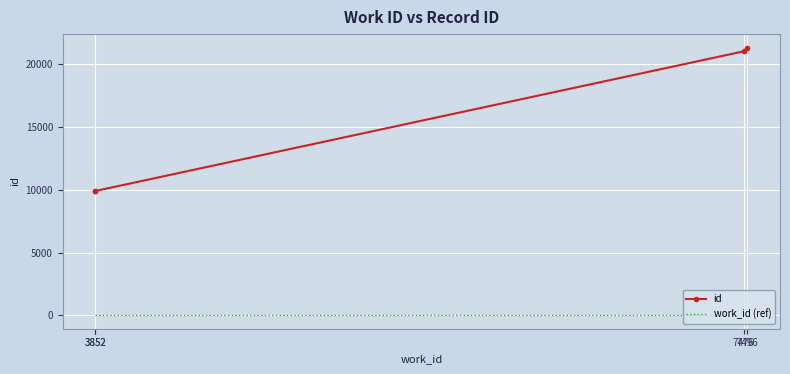

The id series shows 9898 at 3852. True or false?

True